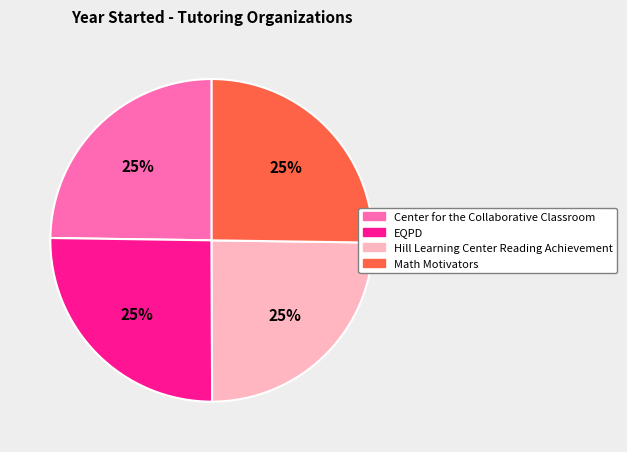

Is there any slice that represents more than half of the pie?

No